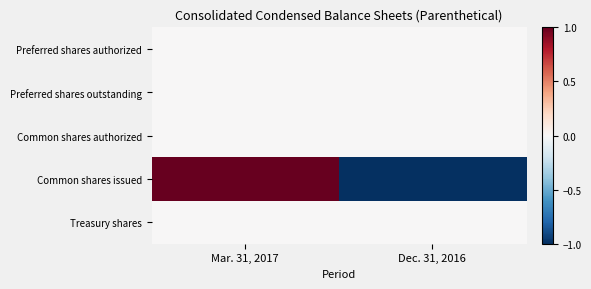

Between Dec. 31, 2016 and Mar. 31, 2017, which is larger?

Dec. 31, 2016